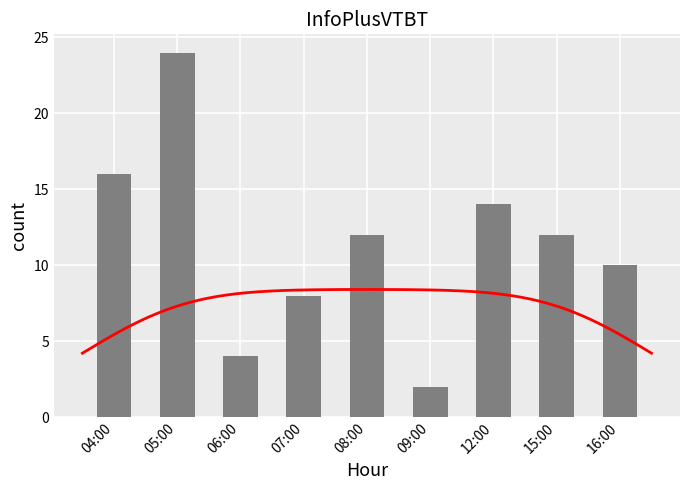

What is the label of the 1st bar from the left?

04:00